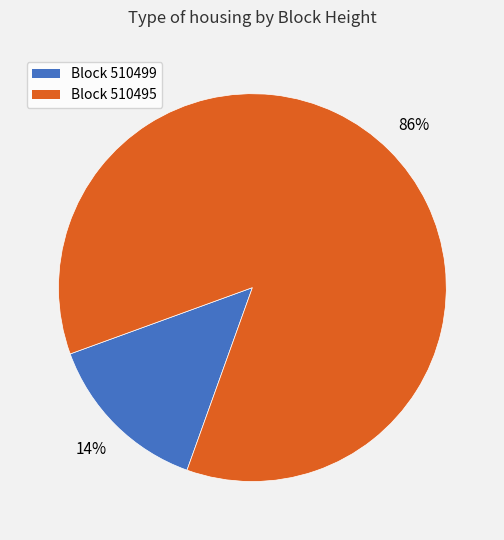

How many segments does this pie chart have?

2